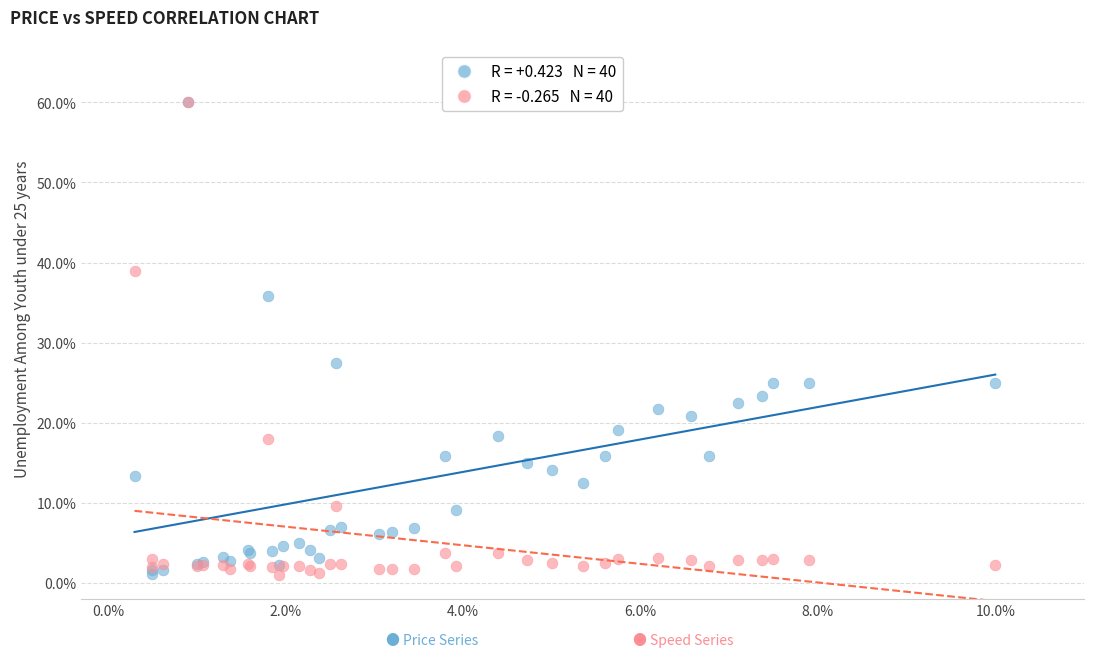

Across all series, what Y value is closest to 30?

27.5